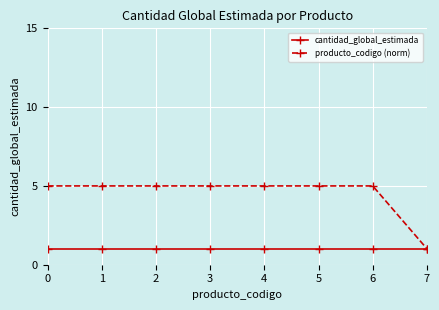

Reading right to left, what are all the values shown in this chart?

cantidad_global_estimada: 1.0	1.0	1.0	1.0	1.0	1.0	1.0	1.0
producto_codigo (norm): 1.0	5.0	5.0	5.0	5.0	5.0	5.0	5.0